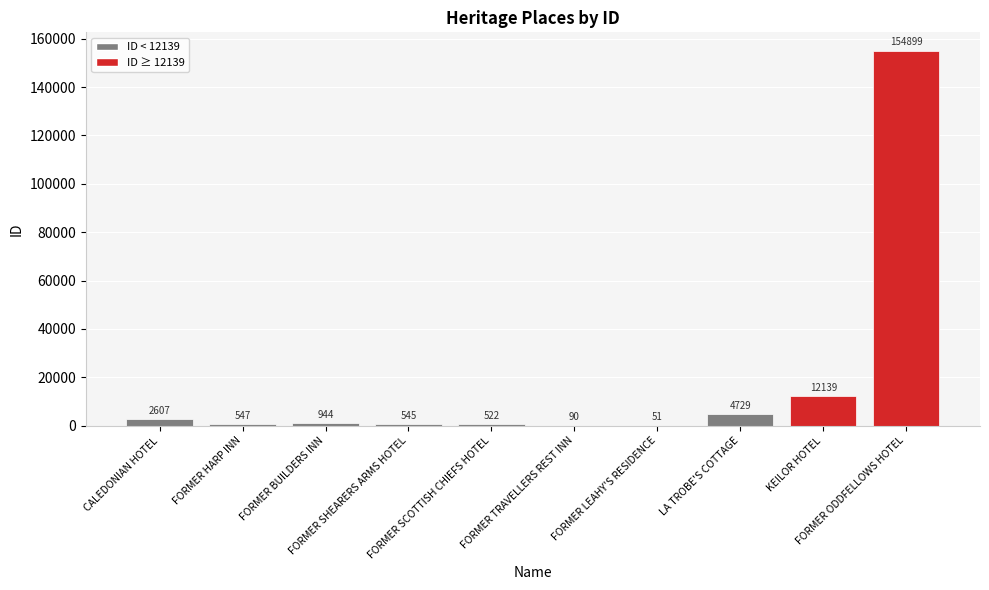

Read the value at FORMER LEAHY'S RESIDENCE.

51